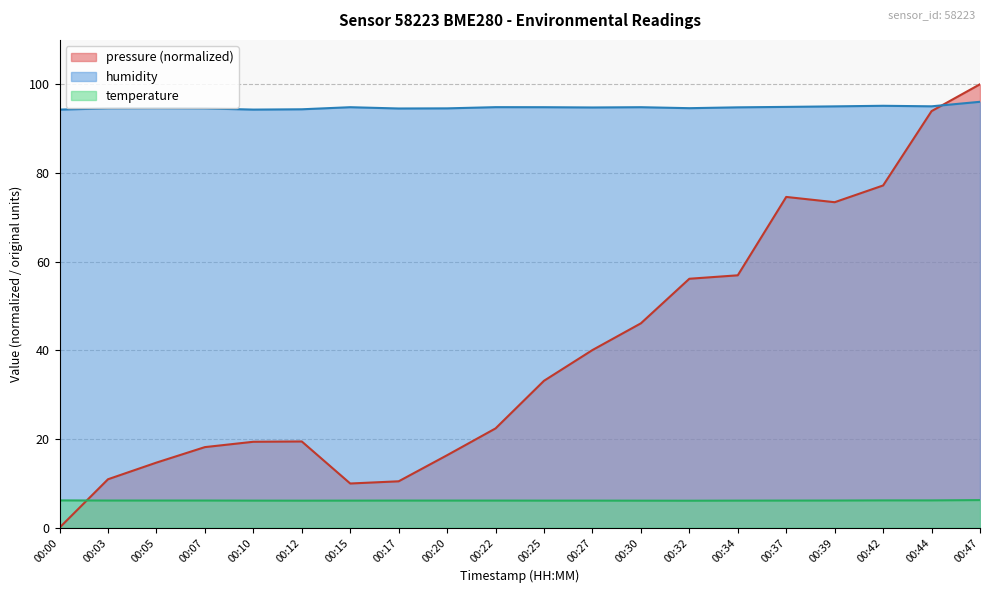

How many distinct data groups are displayed?

3